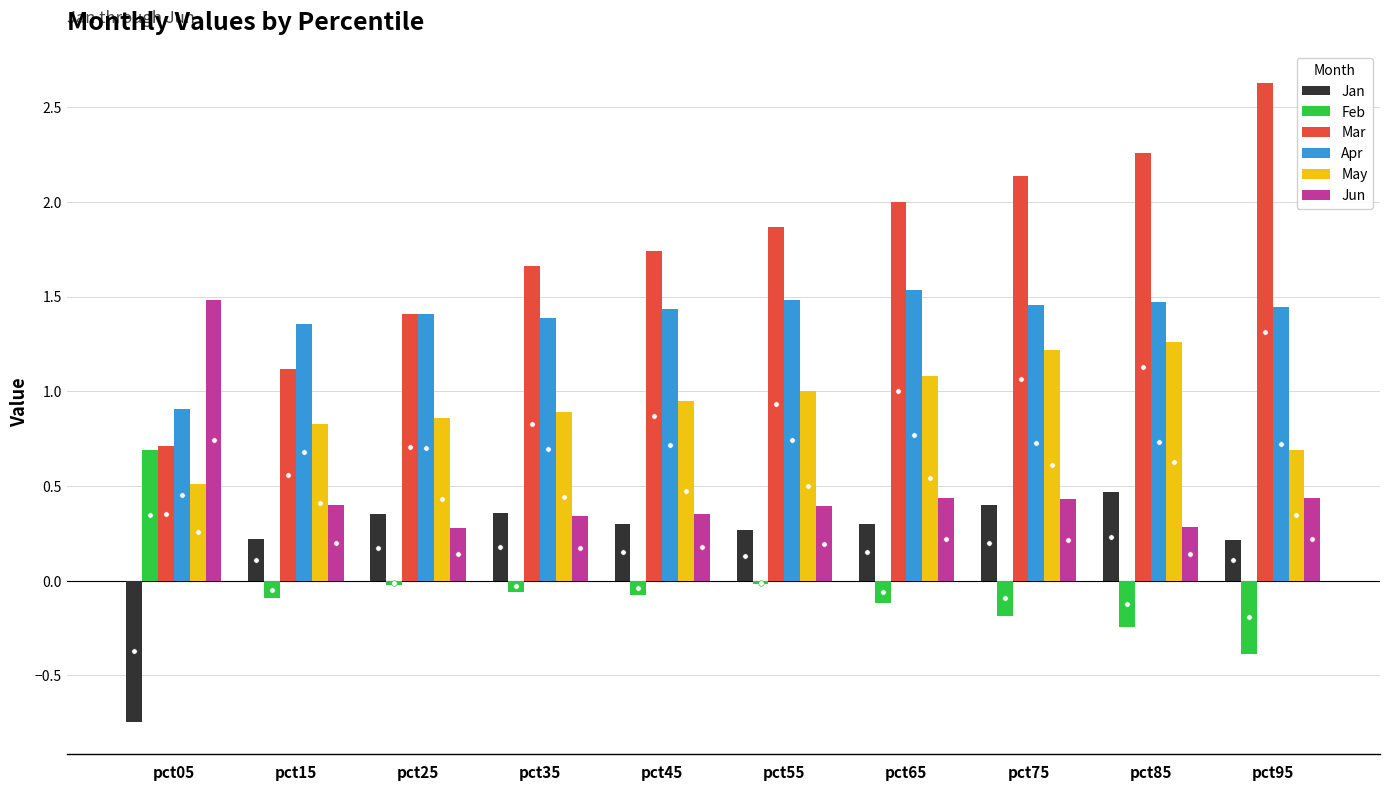

What is the sum of all Apr values?

13.9